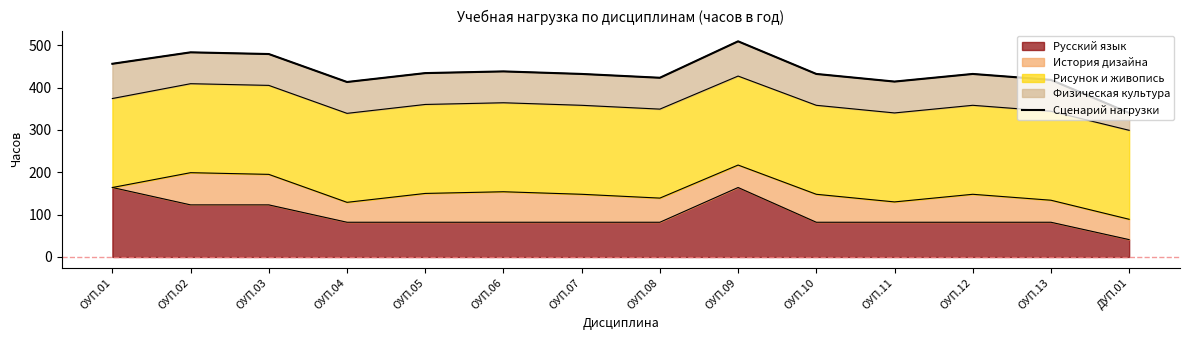

At which category does the chart reach its peak across all series?

ОУП.09